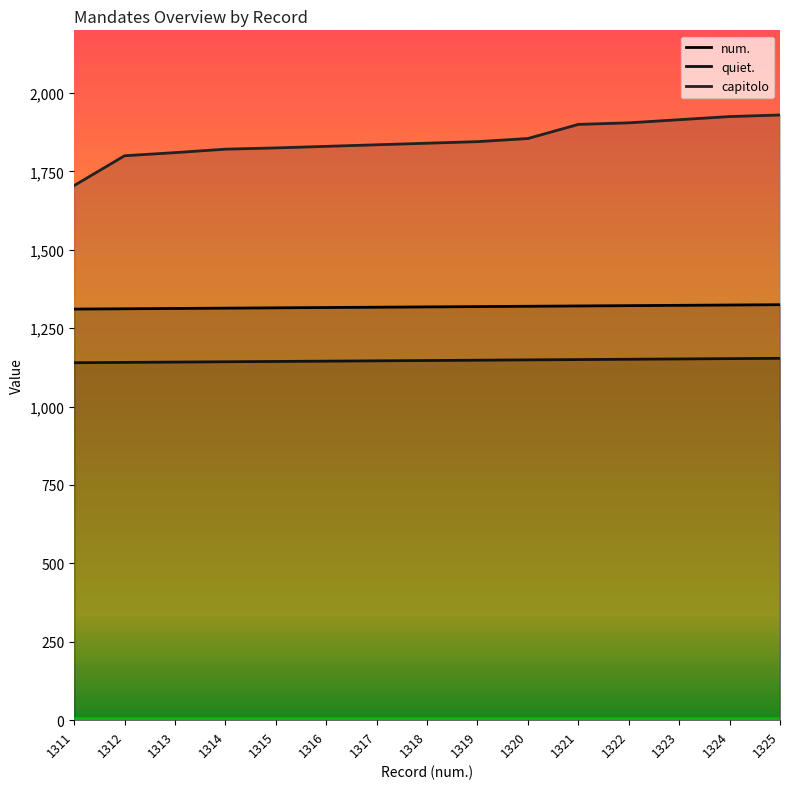

At how many categories does at least one series exceed 1833?

9